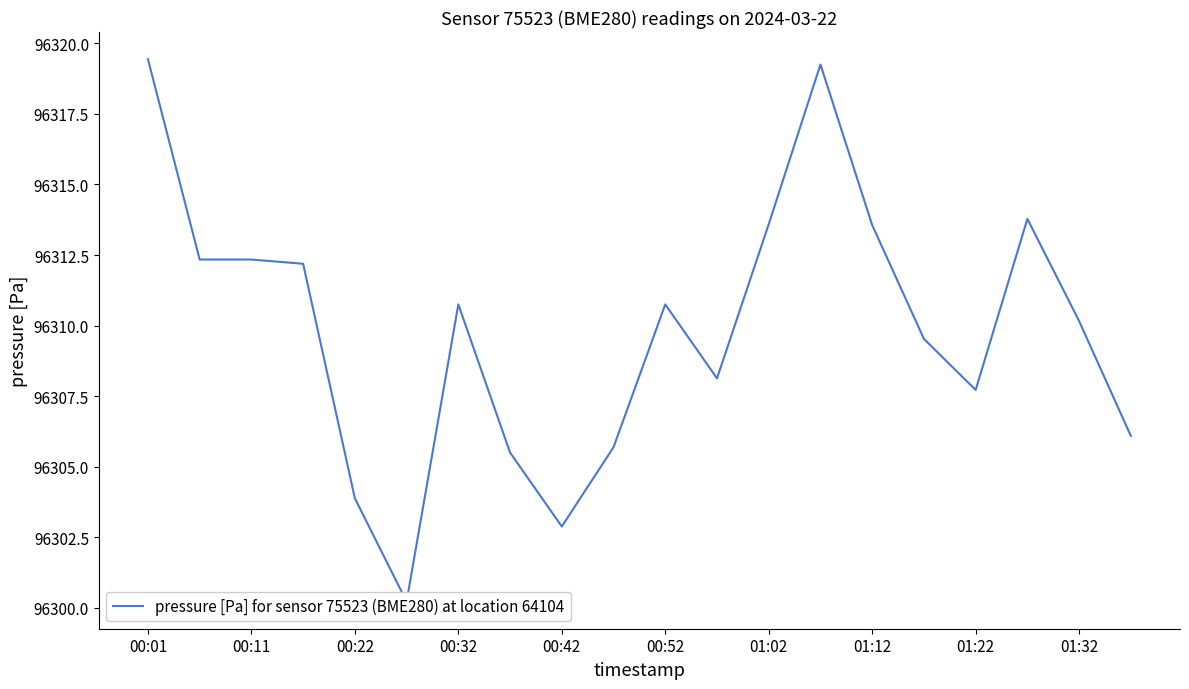

What is the difference between the maximum and second lowest values?

16.6